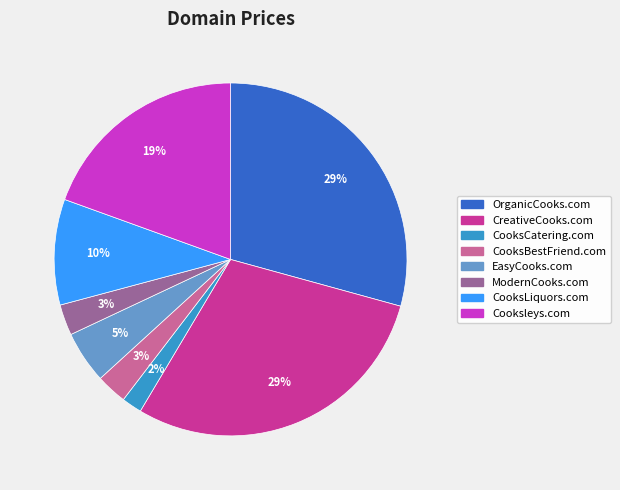

Which category has the smallest portion of the pie?

CooksCatering.com